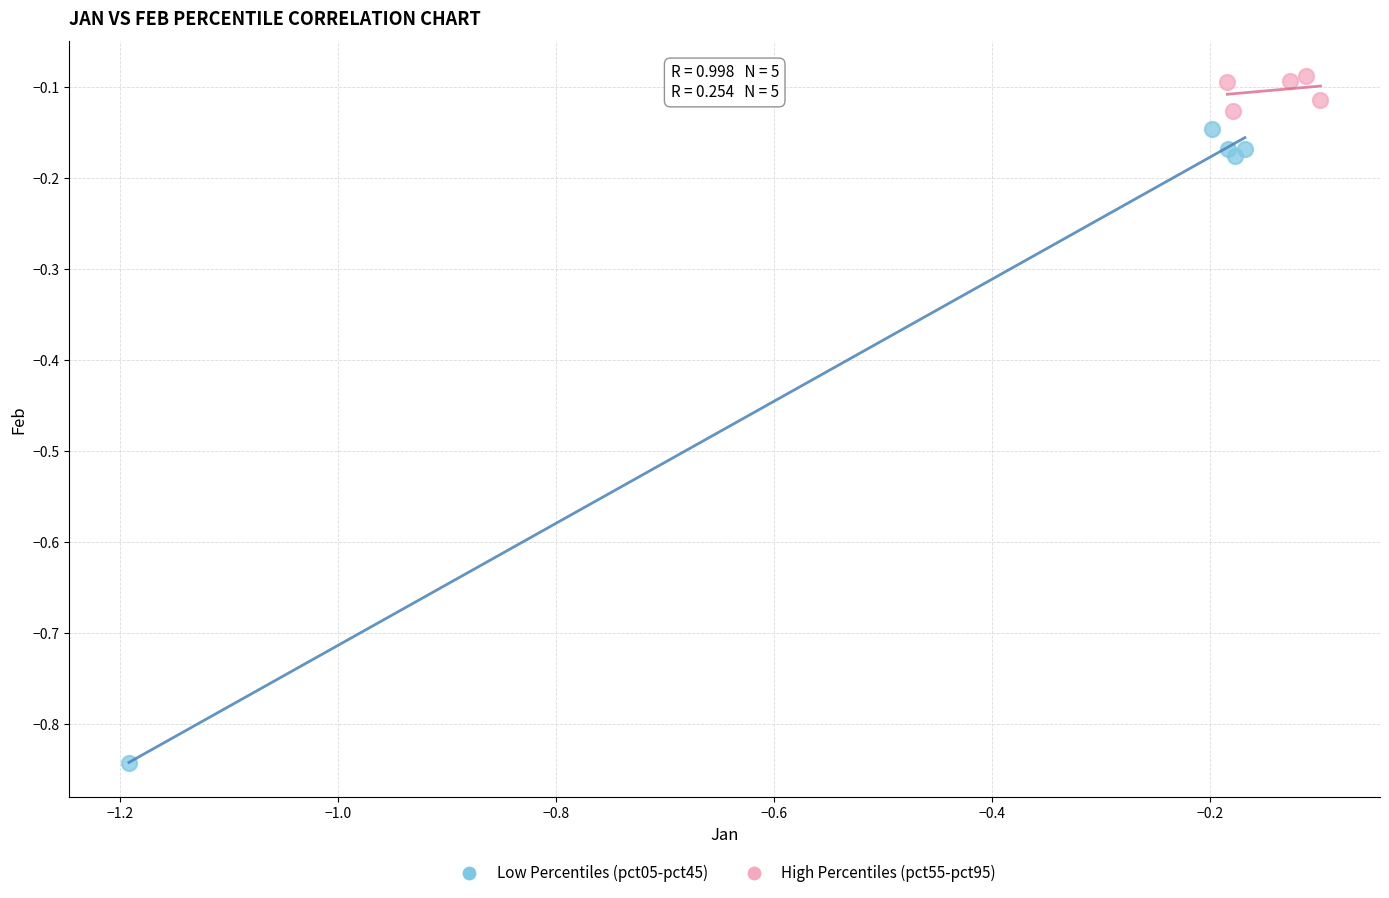

Which series has the largest Y range (max minus min)?

Low Percentiles (pct05-pct45)